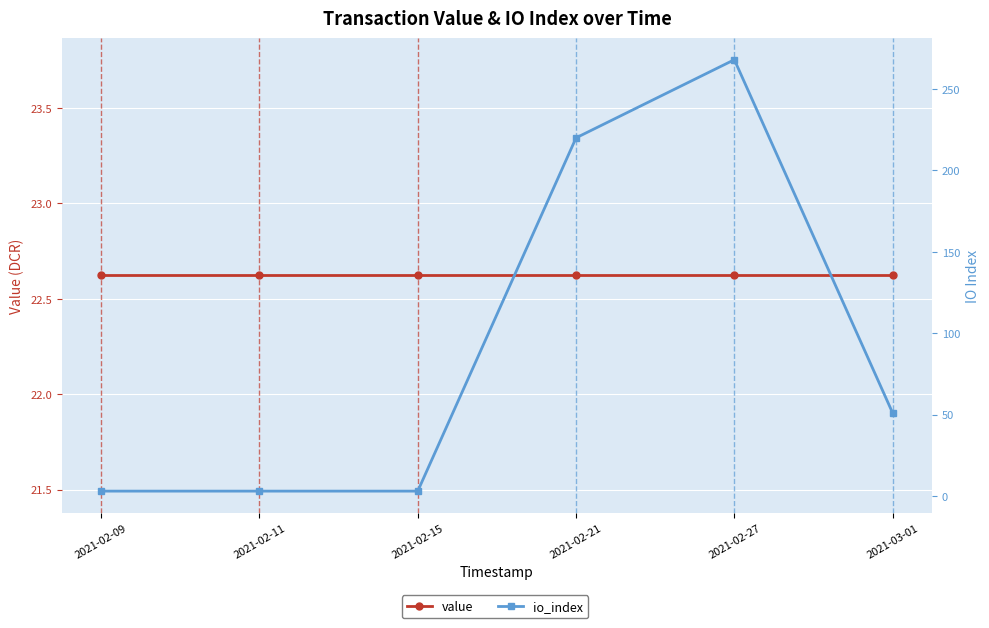

How many times do value and io_index cross each other?

1